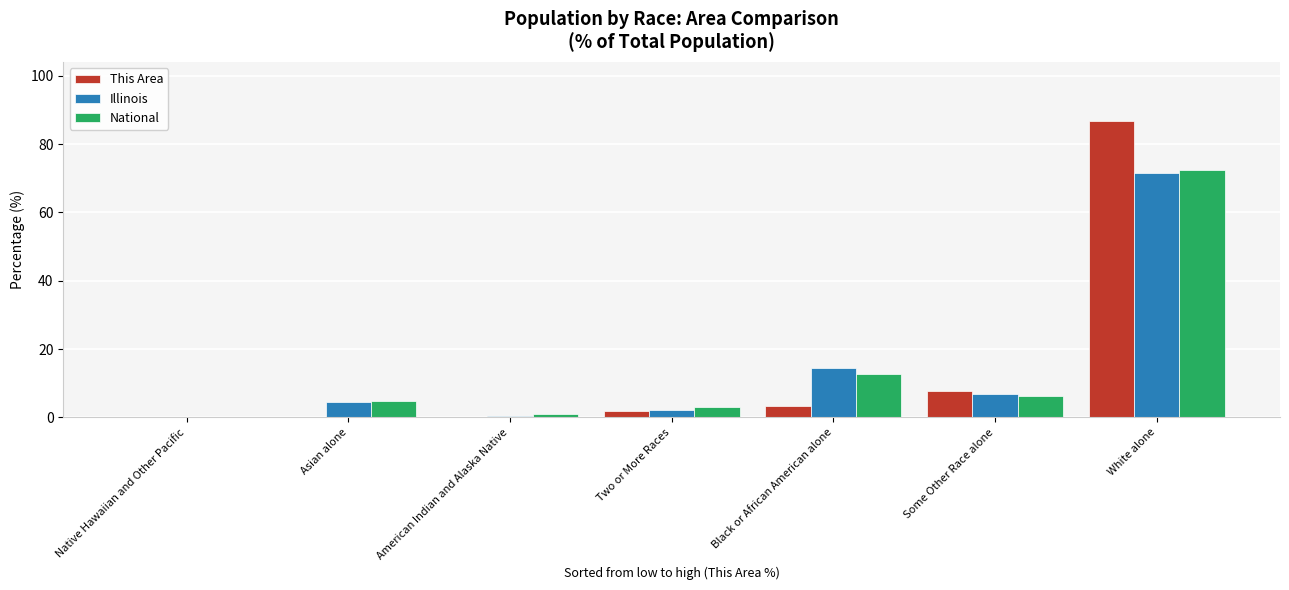

At which label is This Area closest to 43?

Some Other Race alone